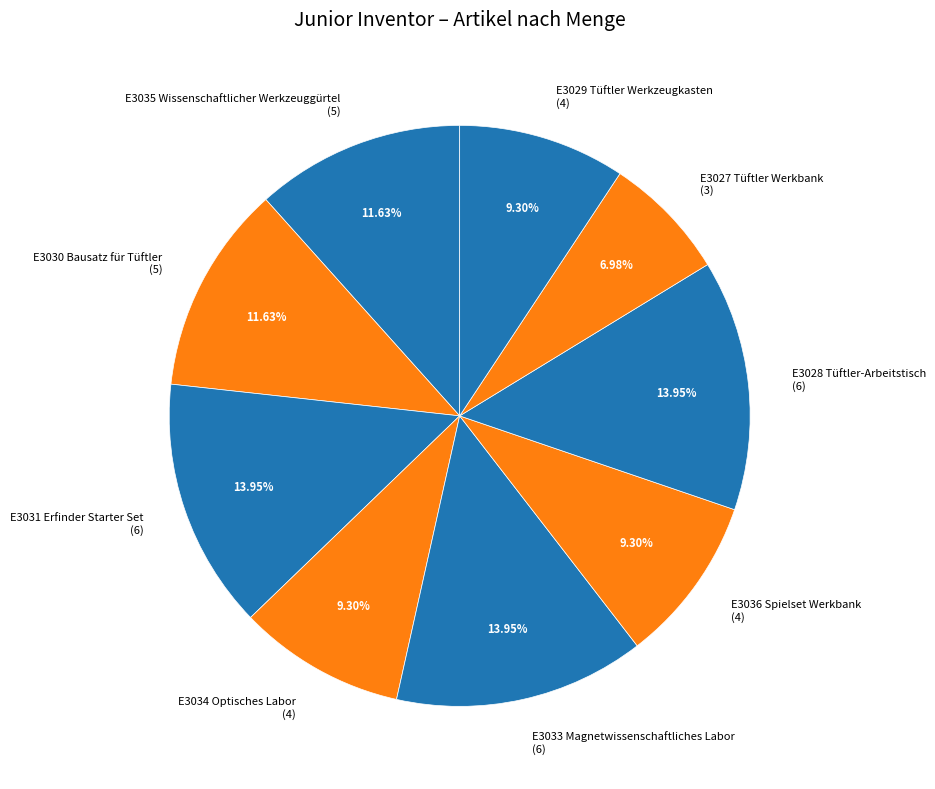

To the nearest percent, what portion does E3029 Tüftler Werkzeugkasten represent?

9%